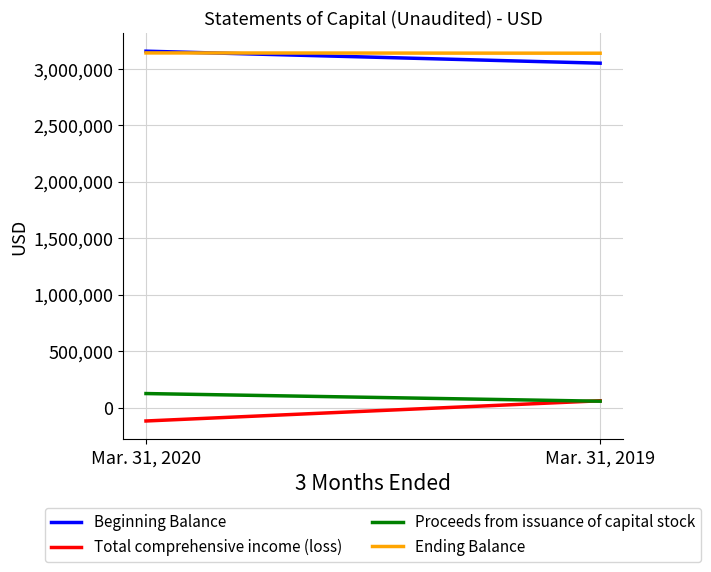

At which label does Beginning Balance reach its peak?

Mar. 31, 2020